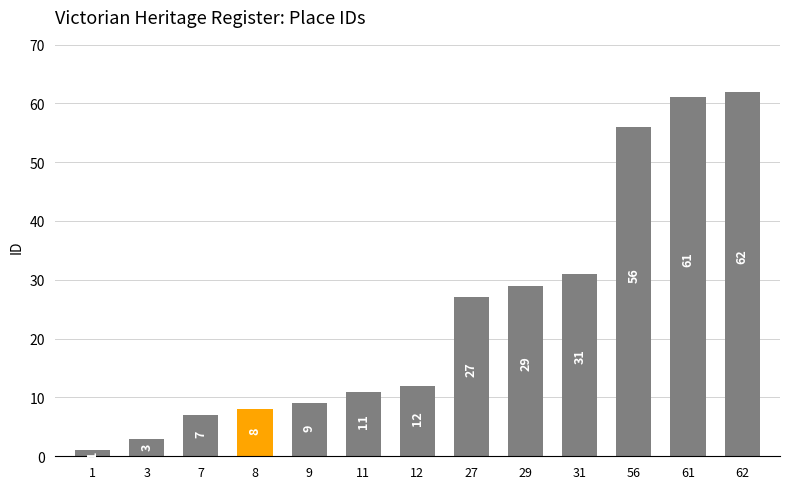

True or false: the data shows 13 at 8.

False